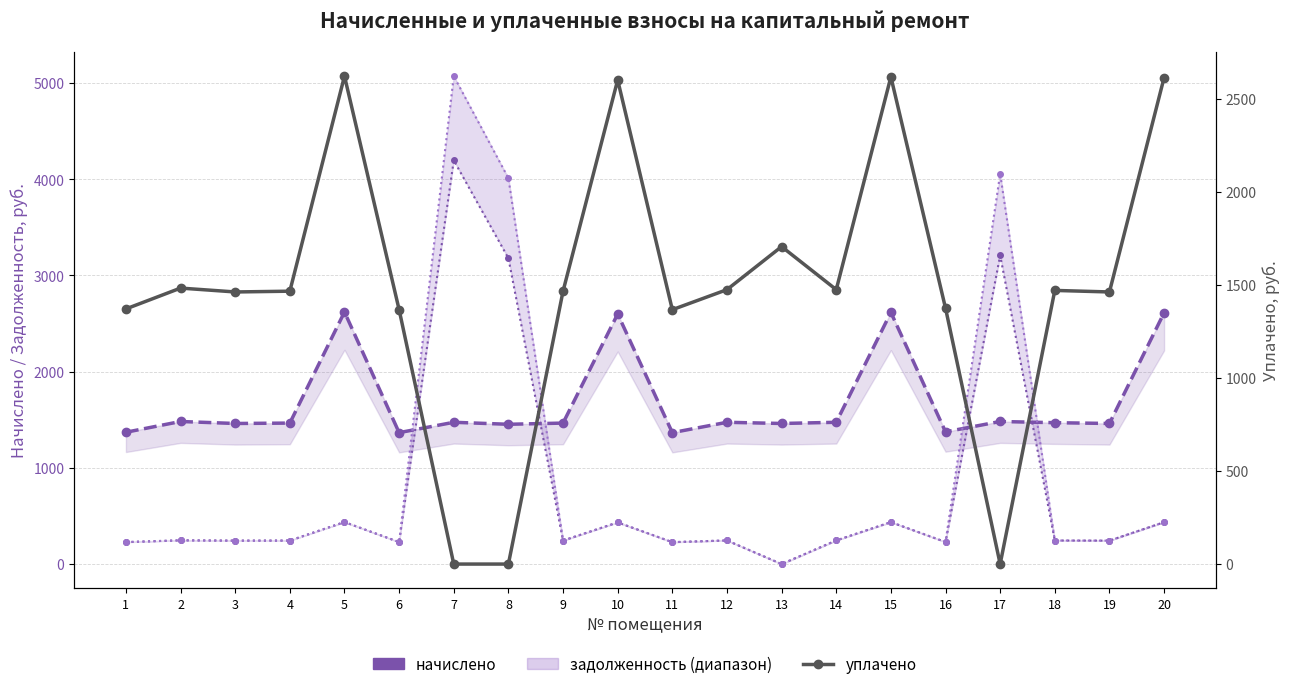

True or false: начислено and уплачено cross at least once.

False